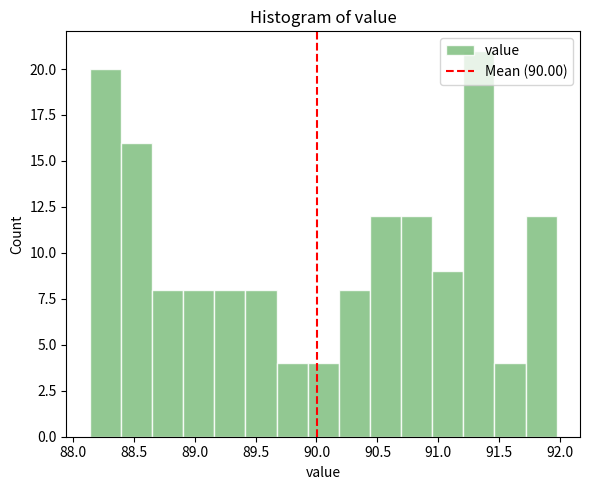

How tall is the bar that spans 88.15 to 88.40 on the x-axis? Neither the bar edges nor the heights are printed on the chart, so give them approximately, as read against the axes.

20